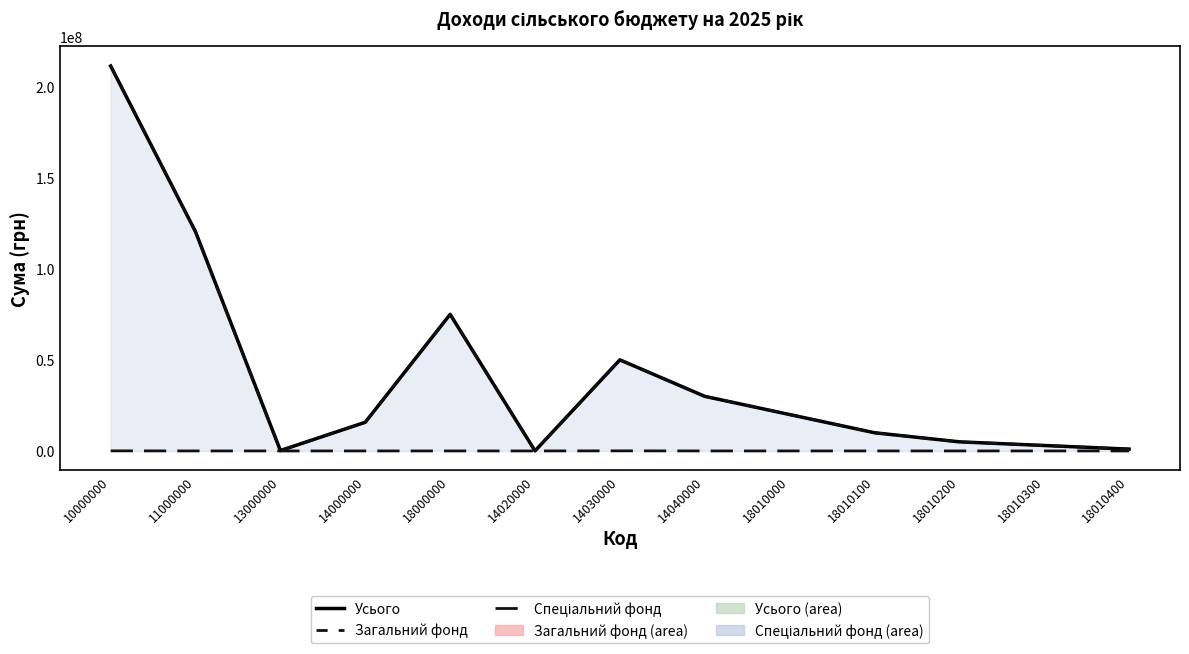

List the series in order of their peak value, lowest first.

Спеціальний фонд, Загальний фонд, Усього